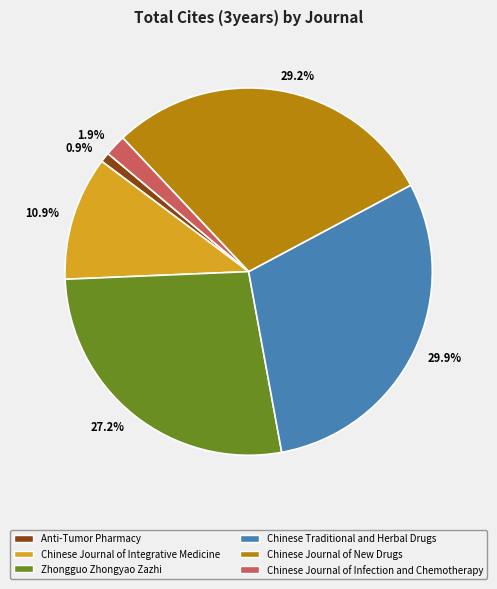

Which category has the biggest portion of the pie?

Chinese Traditional and Herbal Drugs